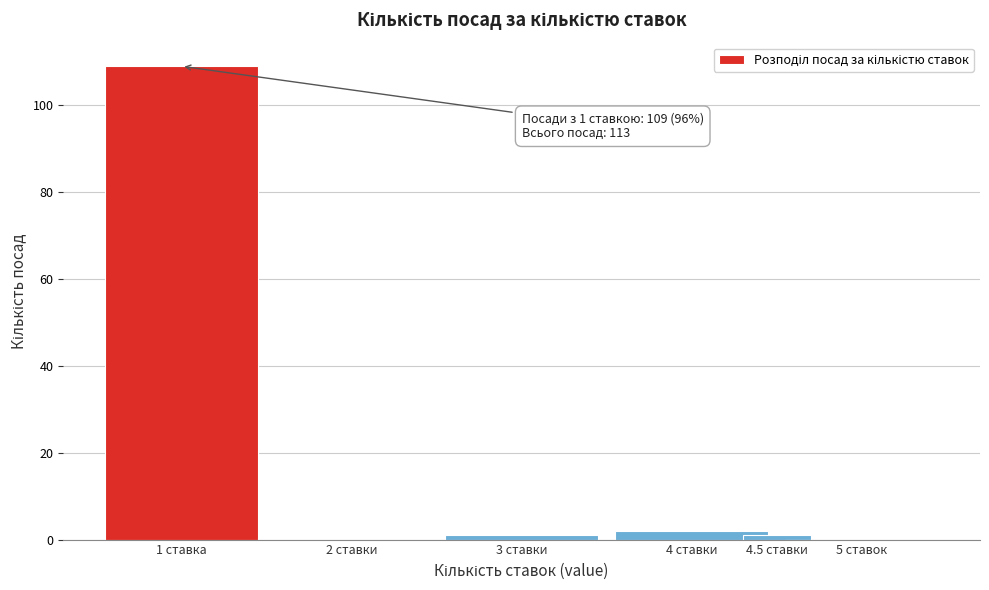

Reading right to left, transcribe all the data shown in this chart.

5 ставок=0	4.5 ставки=1	4 ставки=2	3 ставки=1	2 ставки=0	1 ставка=109